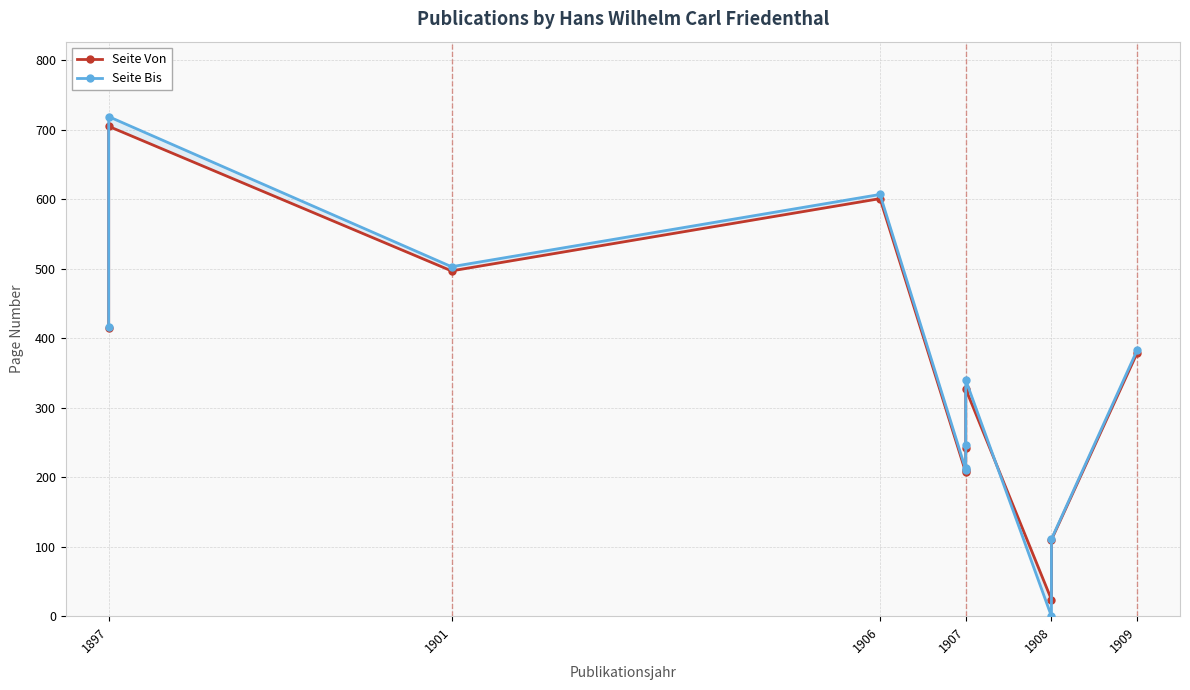

What position from the left is 1907?

4